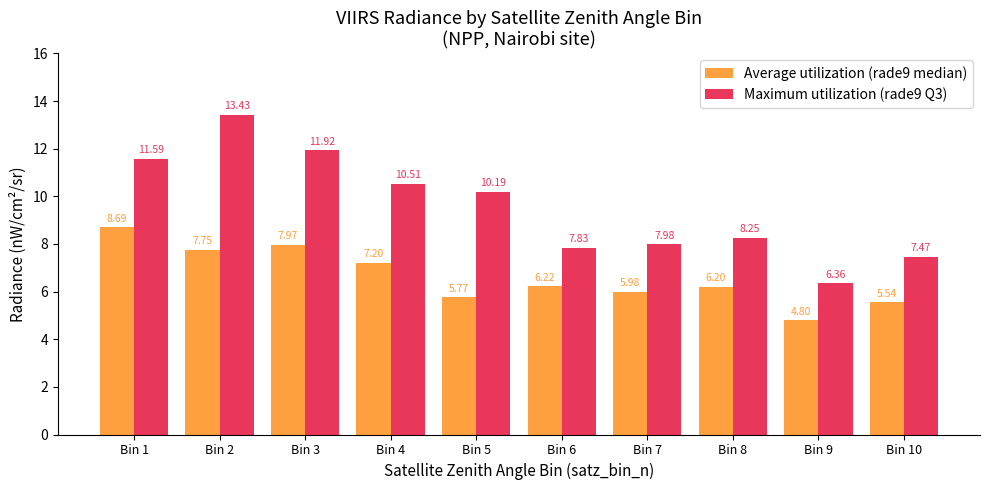

Where does the Maximum utilization (rade9 Q3) series first go above 10?

Bin 1